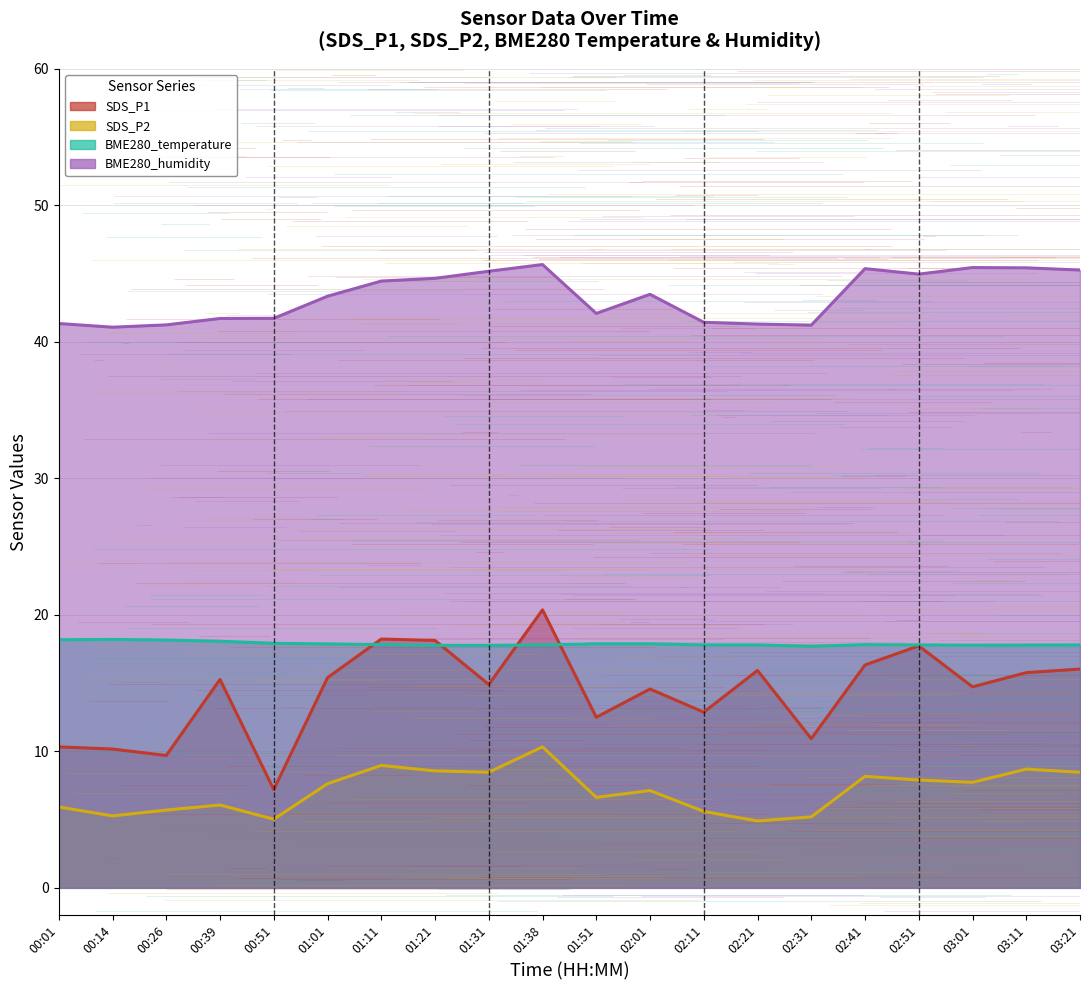

Reading left to right, extract all data points from this chart.

SDS_P1: 10.3	10.2	9.7	15.3	7.2	15.4	18.2	18.1	14.9	20.4	12.5	14.6	12.9	15.9	10.9	16.3	17.7	14.7	15.8	16.0
SDS_P2: 5.9	5.3	5.7	6.1	5.0	7.6	9.0	8.6	8.5	10.3	6.6	7.1	5.6	4.9	5.2	8.2	7.9	7.7	8.7	8.5
BME280_temperature: 18.2	18.2	18.2	18.1	17.9	17.9	17.8	17.8	17.8	17.8	17.9	17.9	17.8	17.8	17.7	17.8	17.8	17.8	17.8	17.8
BME280_humidity: 41.4	41.1	41.2	41.7	41.7	43.4	44.5	44.7	45.2	45.7	42.1	43.5	41.4	41.3	41.2	45.4	45.0	45.5	45.4	45.3